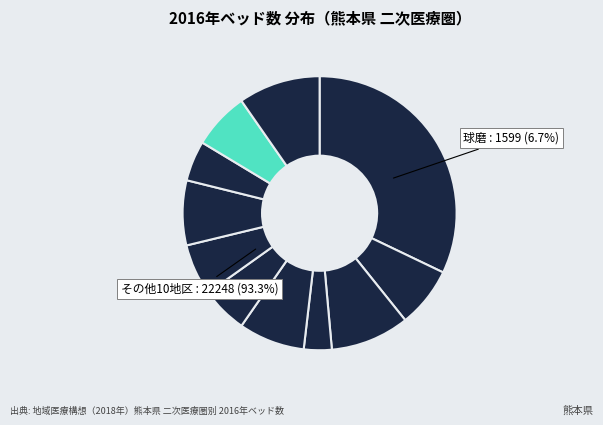

Does 熊本 represent more than half of the total?

No